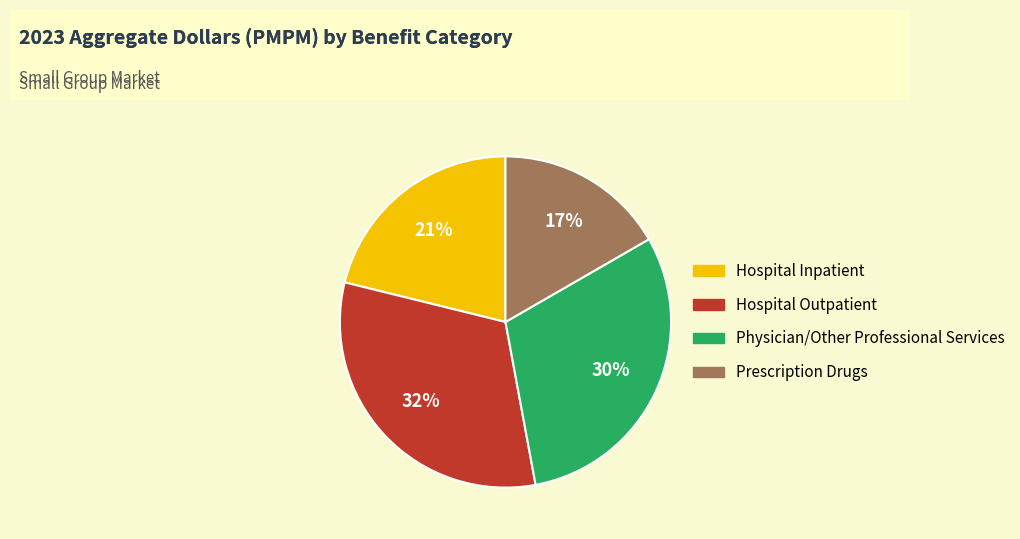

Is Hospital Outpatient the majority of the pie?

No